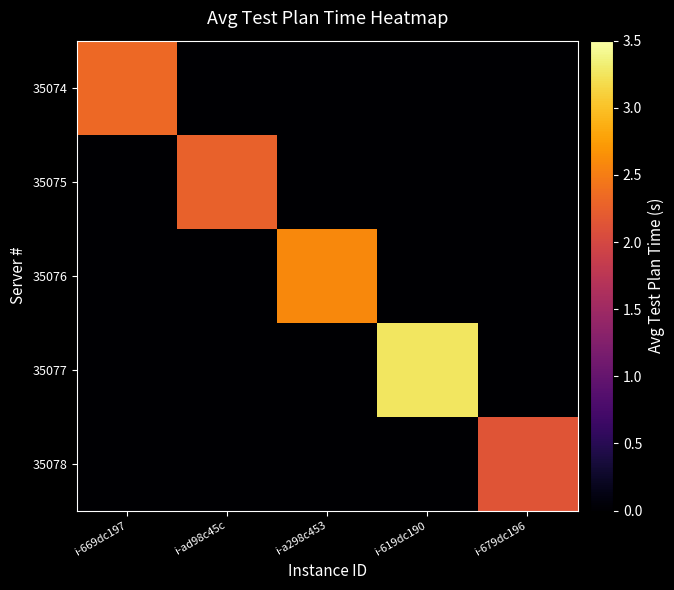

Reading right to left, extract all data points from this chart.

35074: i-679dc196=0.0	i-619dc190=0.0	i-a298c453=0.0	i-ad98c45c=0.0	i-669dc197=2.3
35075: i-679dc196=0.0	i-619dc190=0.0	i-a298c453=0.0	i-ad98c45c=2.3	i-669dc197=0.0
35076: i-679dc196=0.0	i-619dc190=0.0	i-a298c453=2.6	i-ad98c45c=0.0	i-669dc197=0.0
35077: i-679dc196=0.0	i-619dc190=3.3	i-a298c453=0.0	i-ad98c45c=0.0	i-669dc197=0.0
35078: i-679dc196=2.1	i-619dc190=0.0	i-a298c453=0.0	i-ad98c45c=0.0	i-669dc197=0.0